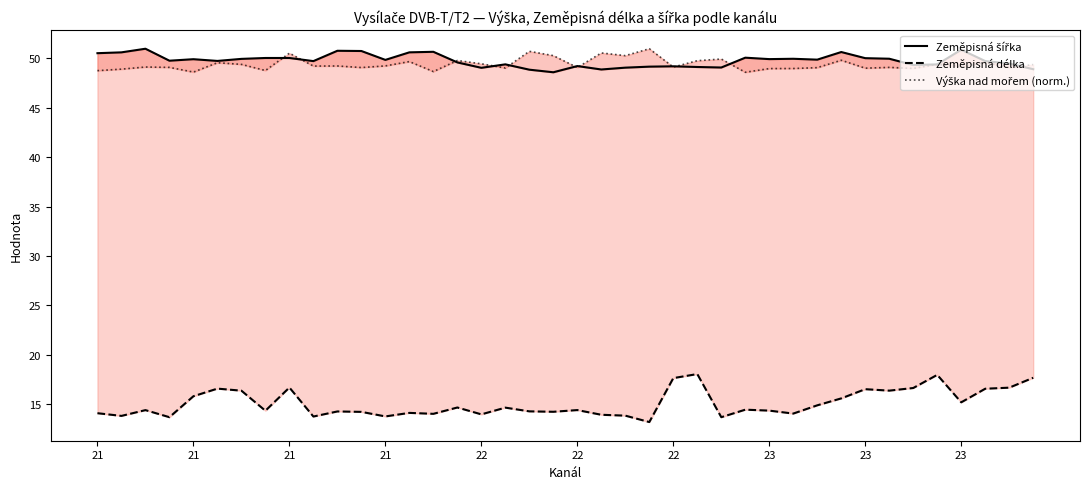

Which series has the widest spread of values?

Zeměpisná délka